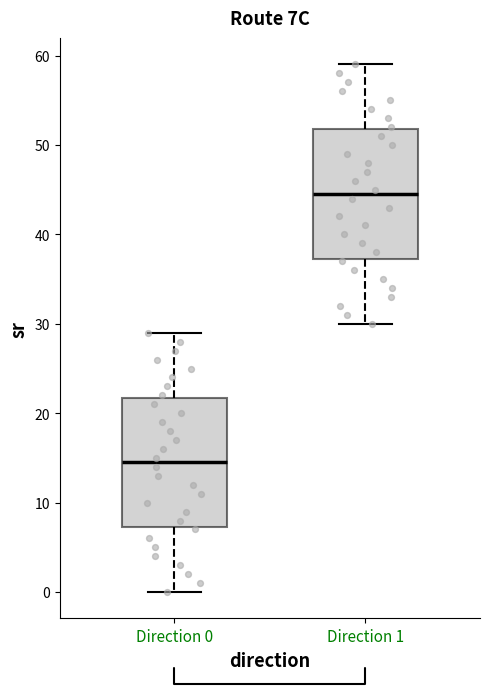

Reading left to right, read every box against the y-axis: the position of its median line, the range the box covers, and the ends of its whiskers. The values are not printed on the chart, so give them approximately, as read against the axis.

Direction 0: median 15, box 7 to 22, whiskers 0 to 29
Direction 1: median 45, box 37 to 52, whiskers 30 to 59